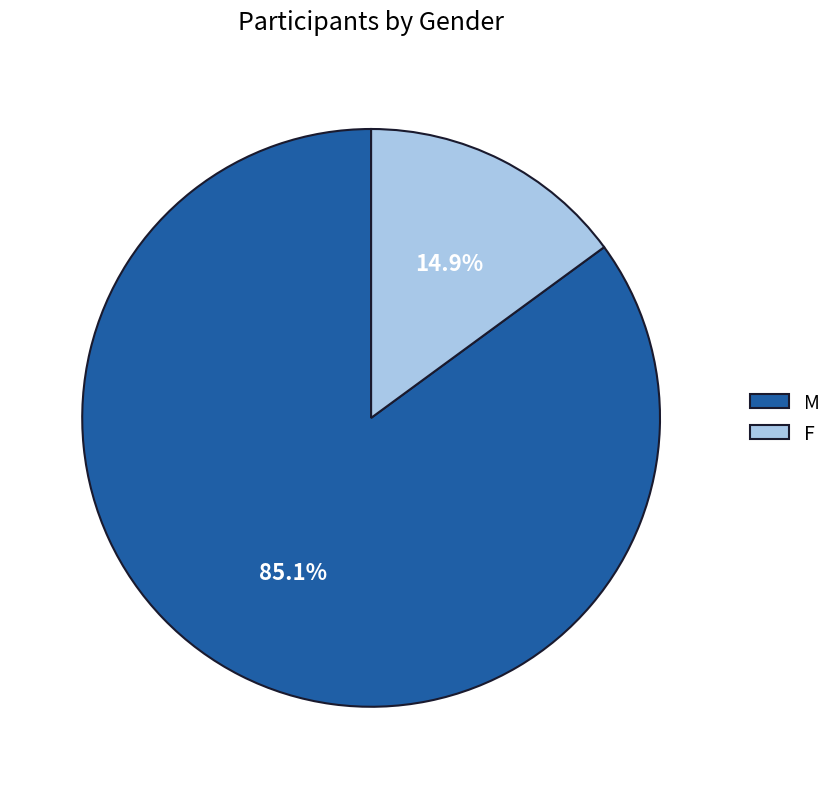

Combined, what portion of the pie is F and M?

100.0%